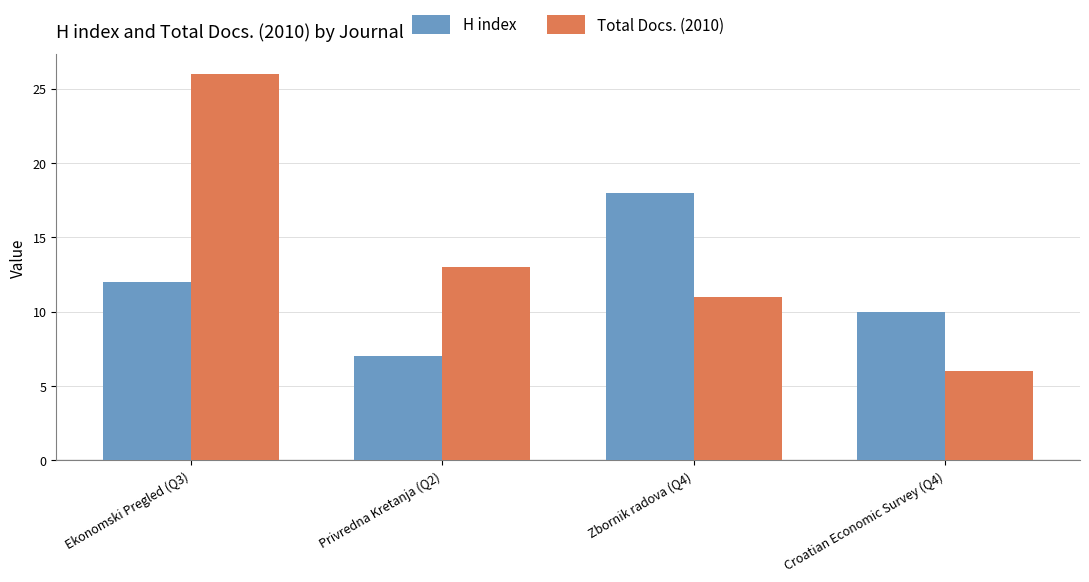

What is the sum of all Total Docs. (2010) values?

56